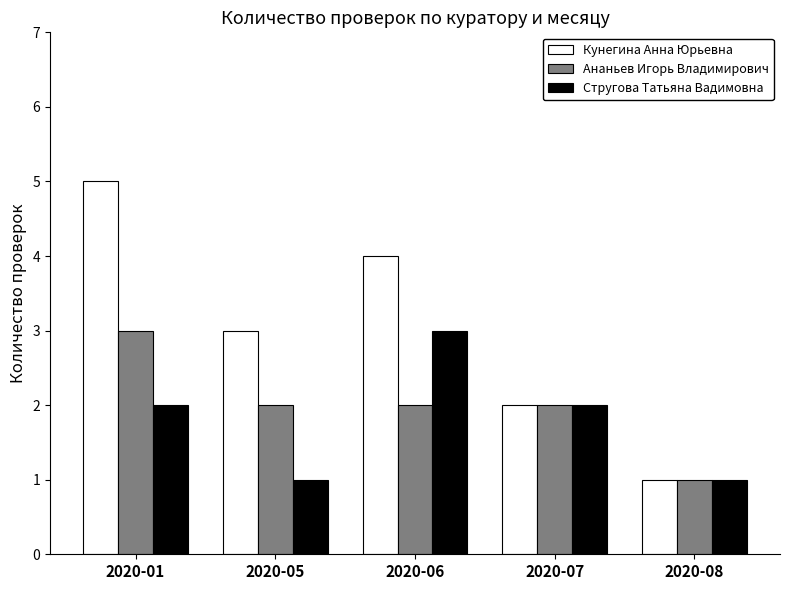

Between 2020-01 and 2020-08, which series saw the biggest shift?

Кунегина Анна Юрьевна